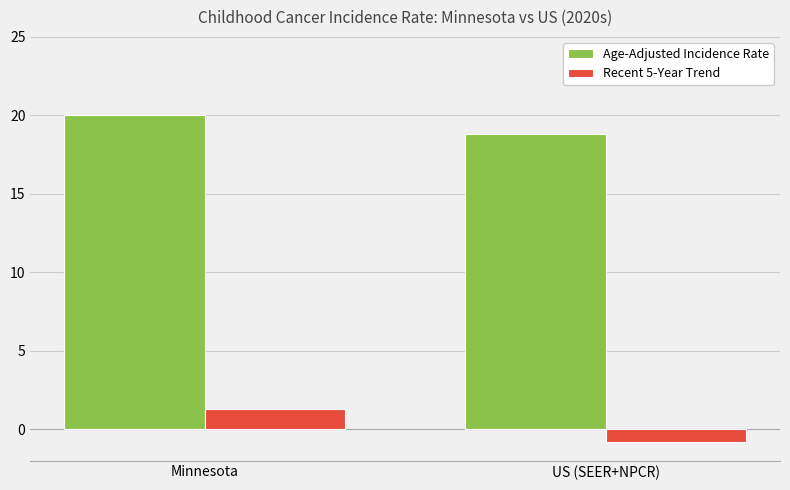

What is the sum of the Age-Adjusted Incidence Rate values at Minnesota and US (SEER+NPCR)?

38.8